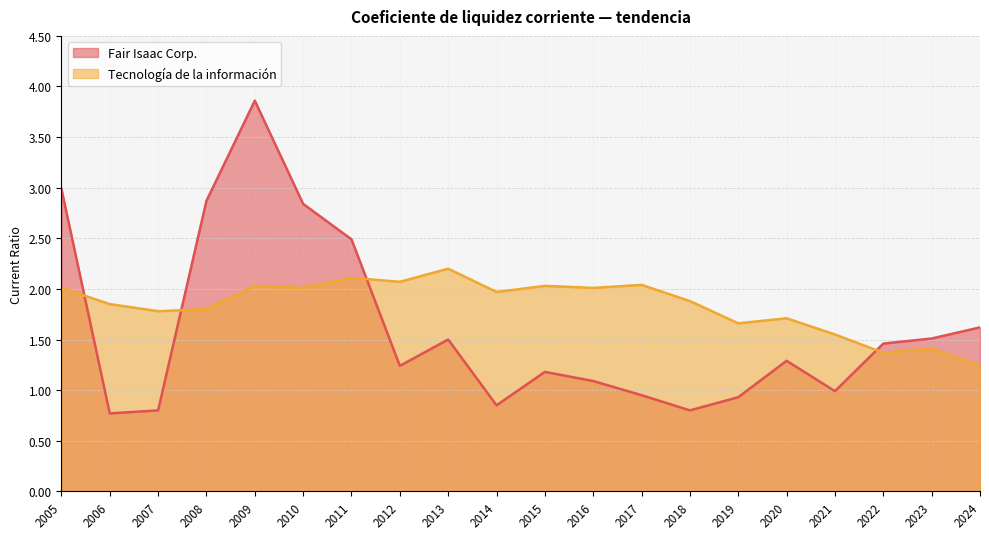

After their last crossing, which series has the higher values: Fair Isaac Corp. or Tecnología de la información?

Fair Isaac Corp.